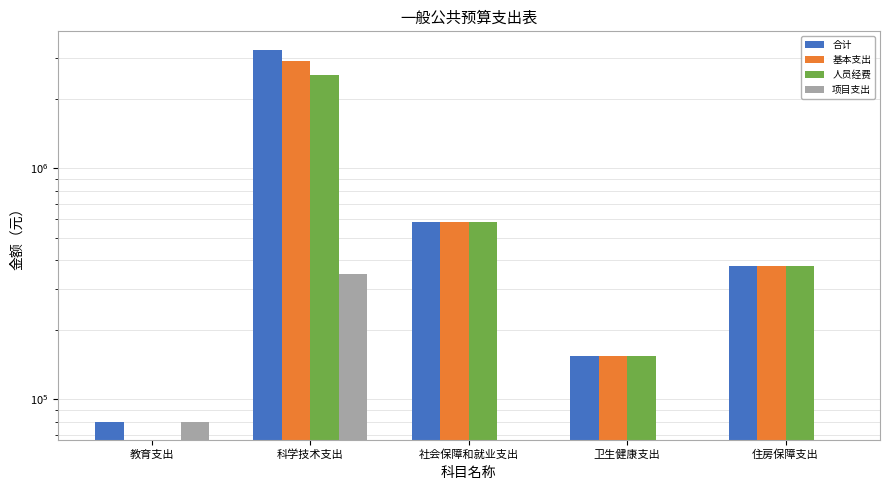

What is the sum of all 合计 values?

4444433.3